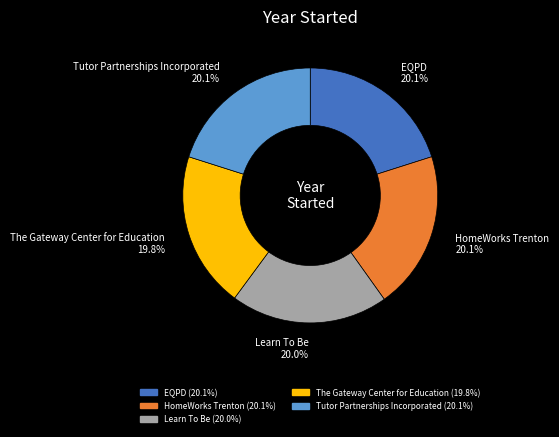

Is EQPD the majority of the pie?

No